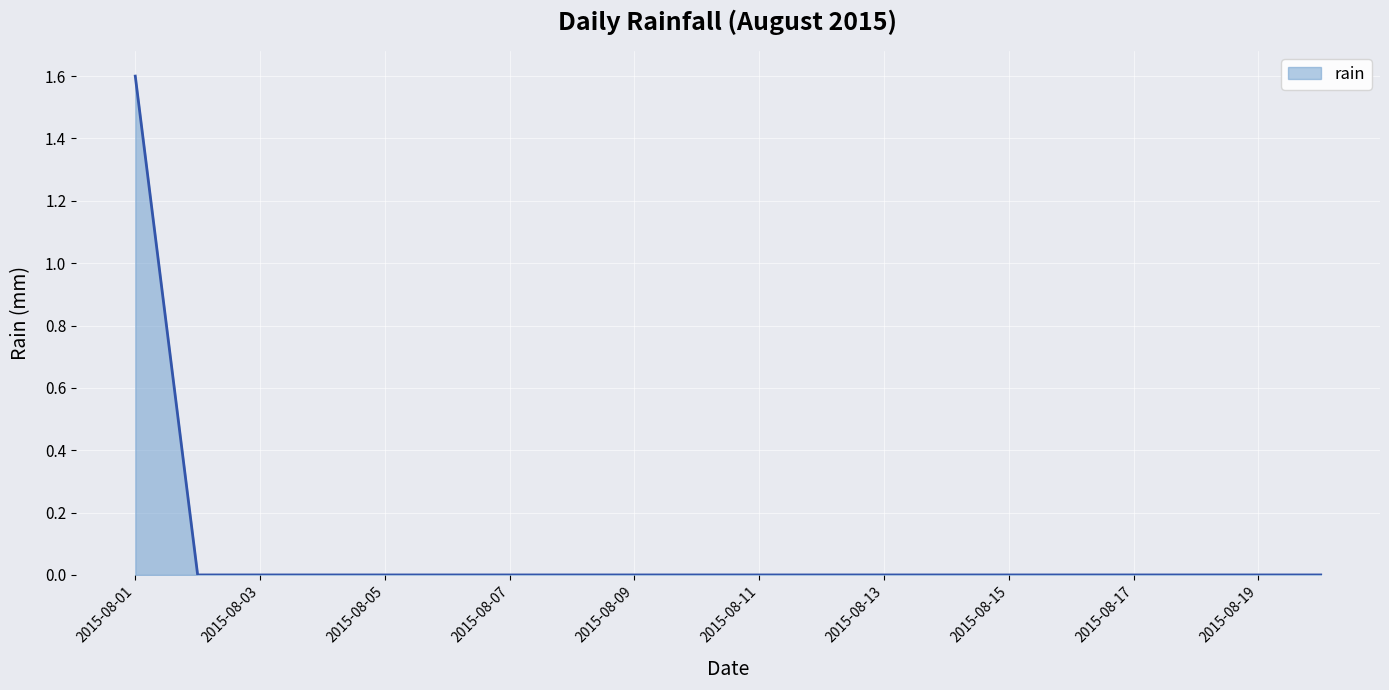

What is the difference between the maximum and minimum values?

1.6